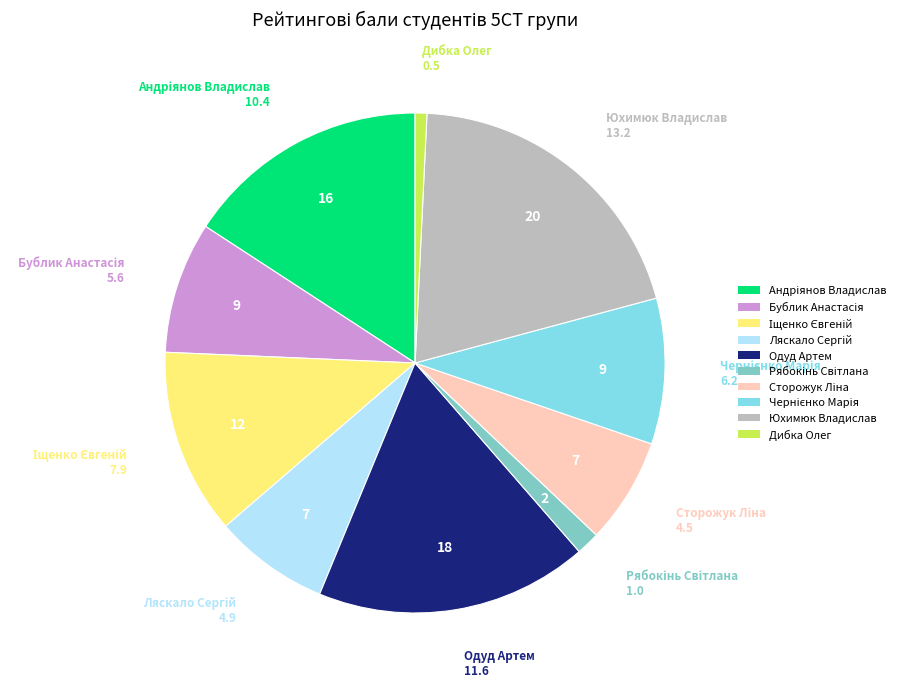

Count the number of slices in the pie.

10